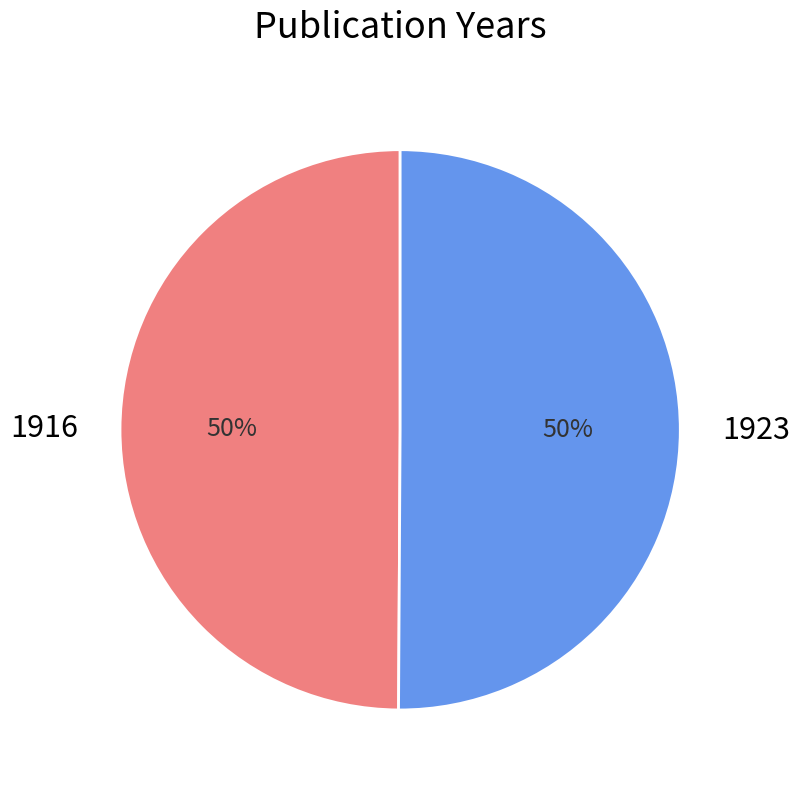

What is the ratio of the value at 1923 to the value at 1916?

1.0